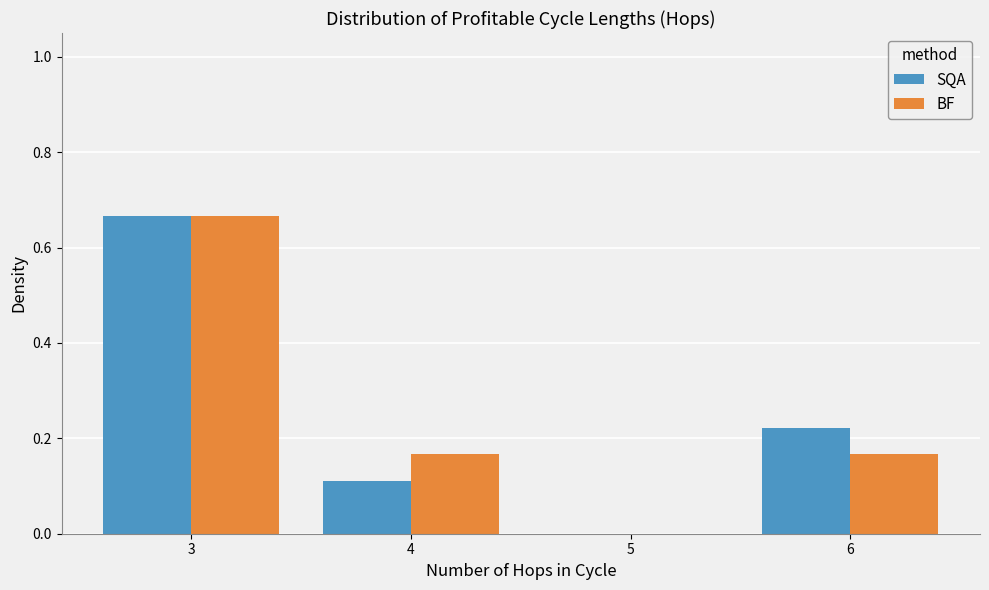

What is the height of the BF bar covering 5.5 to 6.5 on the x-axis? The values are not printed on the chart, so give them approximately, as read against the axis.

0.16